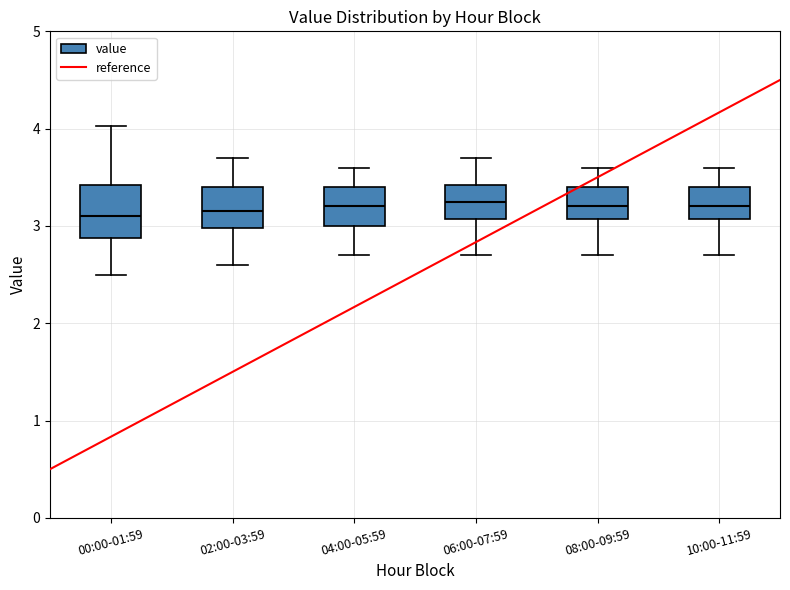

Reading left to right, read every box against the y-axis: the position of its median line, the range the box covers, and the ends of its whiskers. The values are not printed on the chart, so give them approximately, as read against the axis.

00:00-01:59: median 3.1, box 2.9 to 3.4, whiskers 2.5 to 4.0
02:00-03:59: median 3.2, box 3.0 to 3.4, whiskers 2.6 to 3.7
04:00-05:59: median 3.2, box 3.0 to 3.4, whiskers 2.7 to 3.6
06:00-07:59: median 3.3, box 3.1 to 3.4, whiskers 2.7 to 3.7
08:00-09:59: median 3.2, box 3.1 to 3.4, whiskers 2.7 to 3.6
10:00-11:59: median 3.2, box 3.1 to 3.4, whiskers 2.7 to 3.6